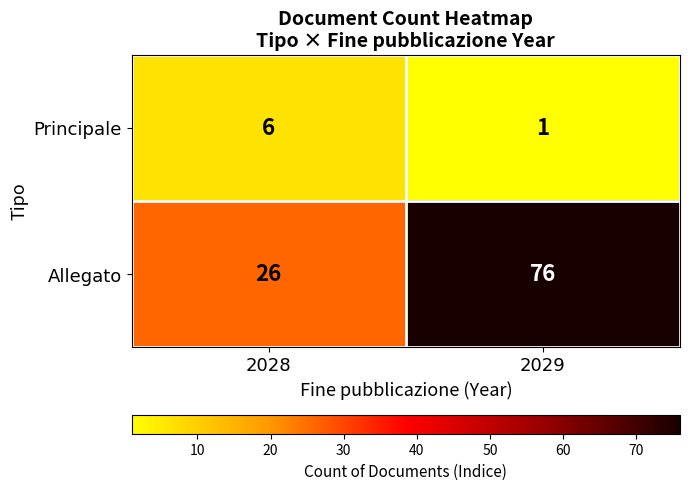

Reading left to right, what are all the values shown in this chart?

Principale: 2028=6	2029=1
Allegato: 2028=26	2029=76